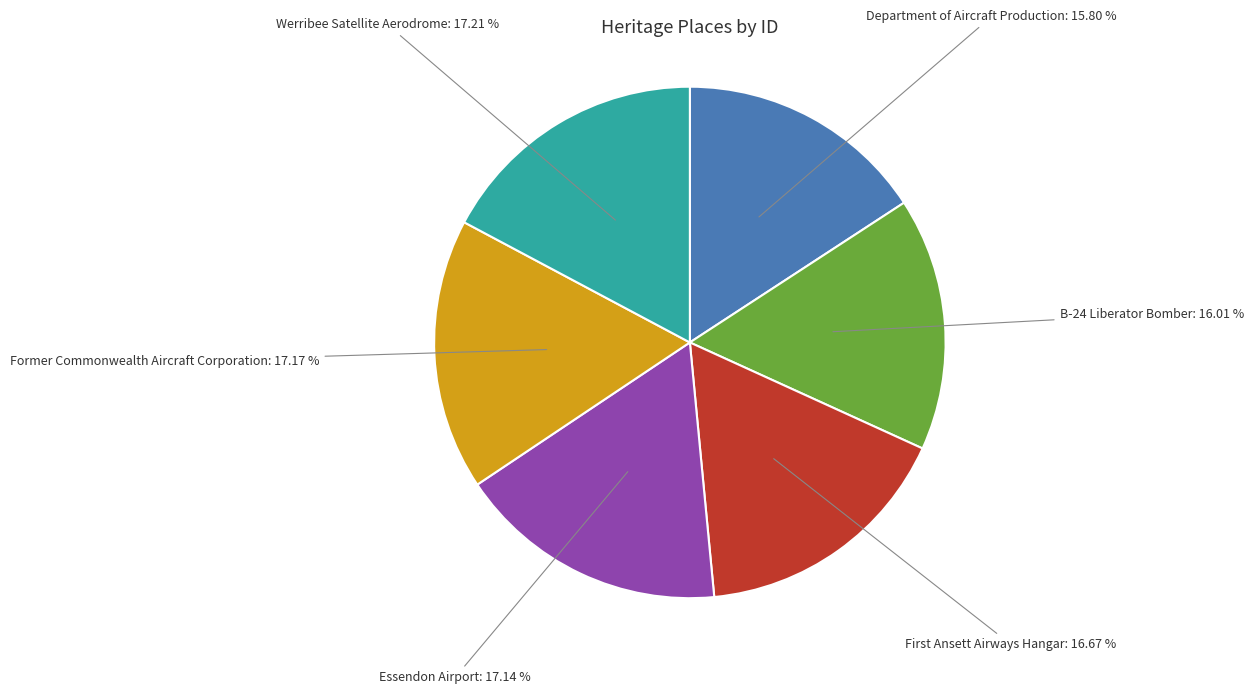

Is there any slice that represents more than half of the pie?

No